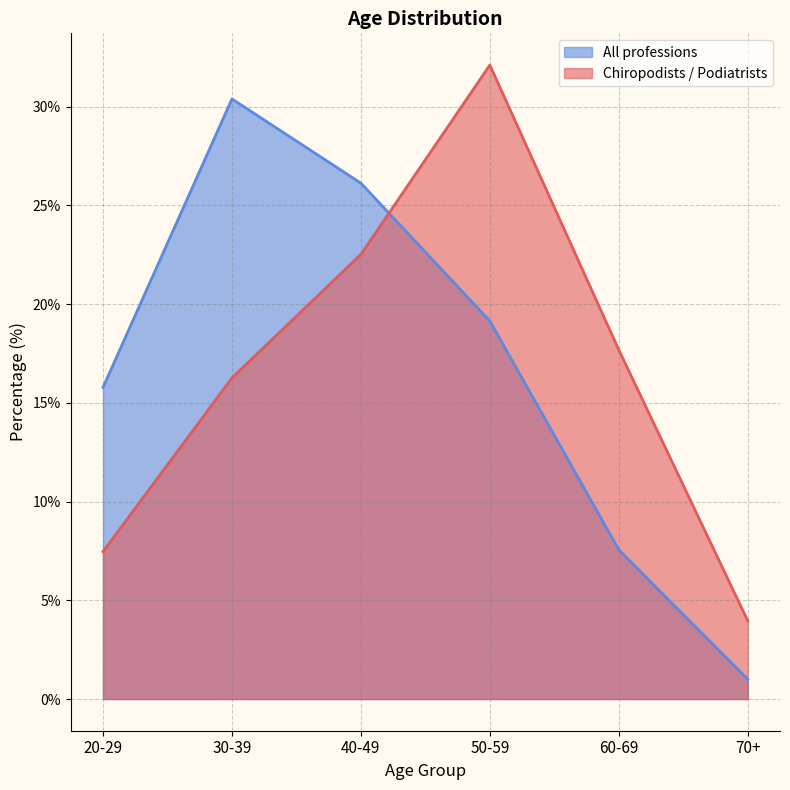

What is the difference between the maximum and second lowest values in the All professions series?

22.8